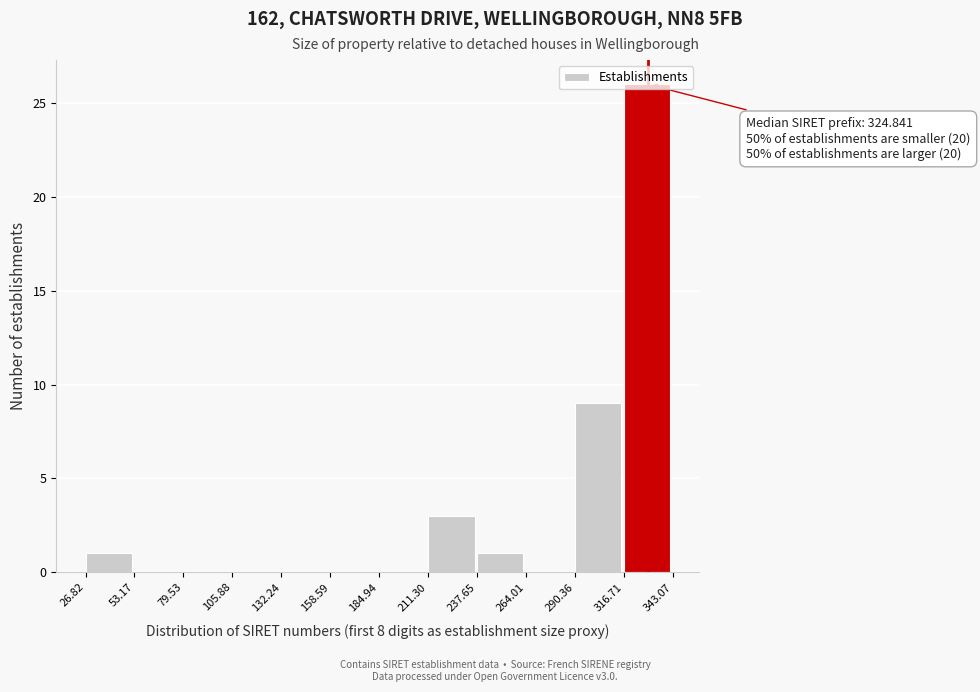

Over which range of the x-axis is the bar tallest?

316.71 to 343.07